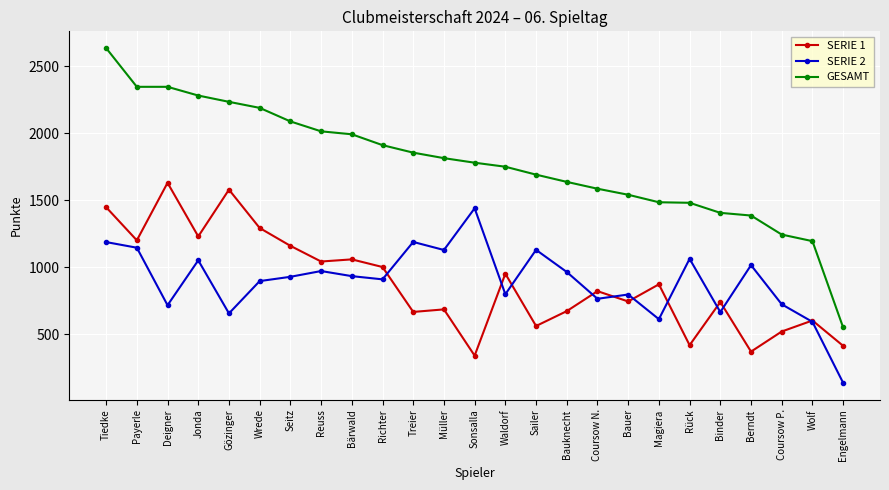

Which series has the widest spread of values?

GESAMT